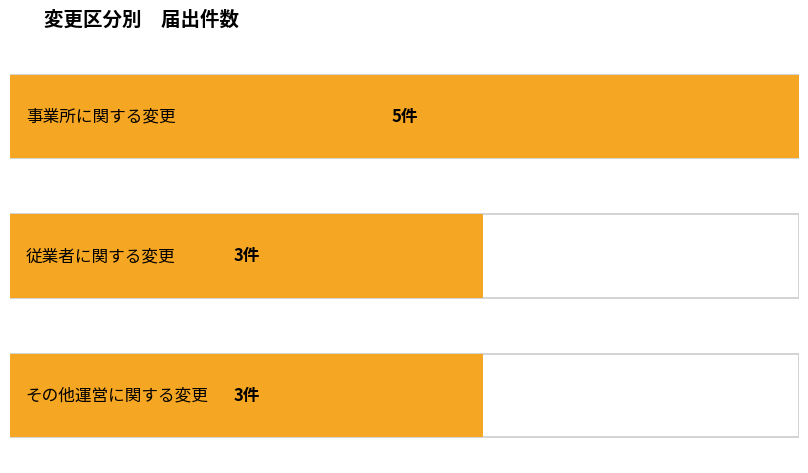

Does the chart contain stacked bars?

No